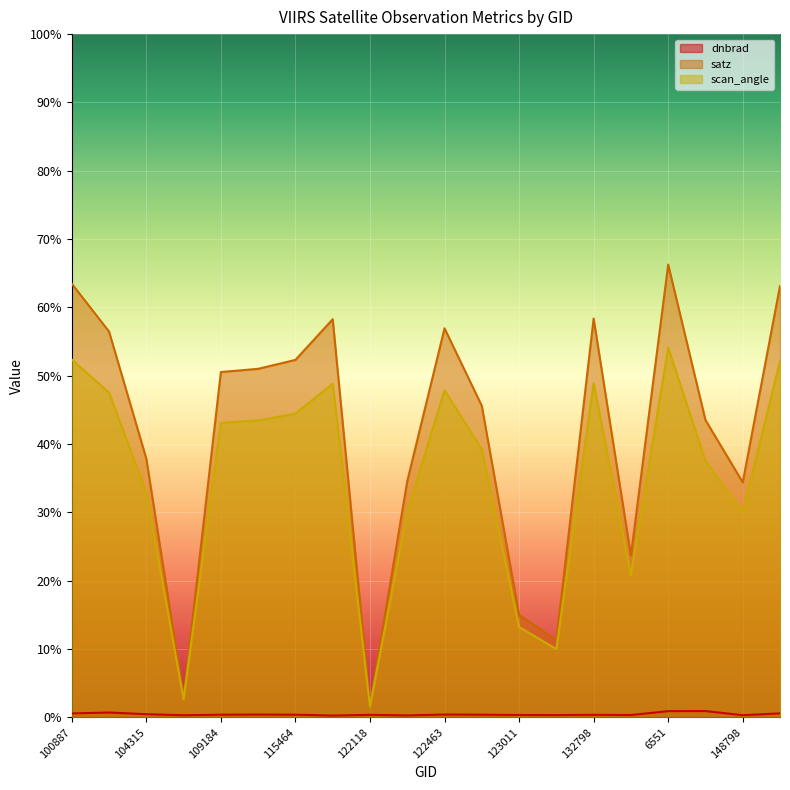

What is the label of the 18th point from the right?

104315